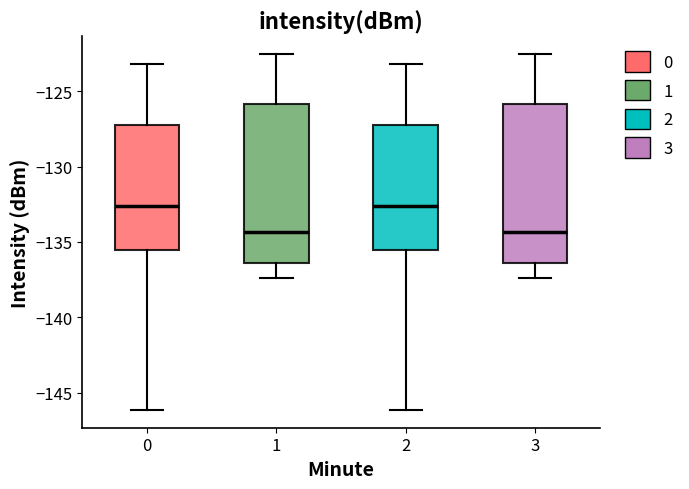

Reading left to right, transcribe this box plot: for each box, give where its median line is, the range the box spans, and where its two whiskers end, as read against the y-axis. The values are not printed on the chart, so give them approximately, as read against the axis.

0: median -132.5, box -135.5 to -127.0, whiskers -146.0 to -123.0
1: median -134.5, box -136.5 to -126.0, whiskers -137.5 to -122.5
2: median -132.5, box -135.5 to -127.0, whiskers -146.0 to -123.0
3: median -134.5, box -136.5 to -126.0, whiskers -137.5 to -122.5